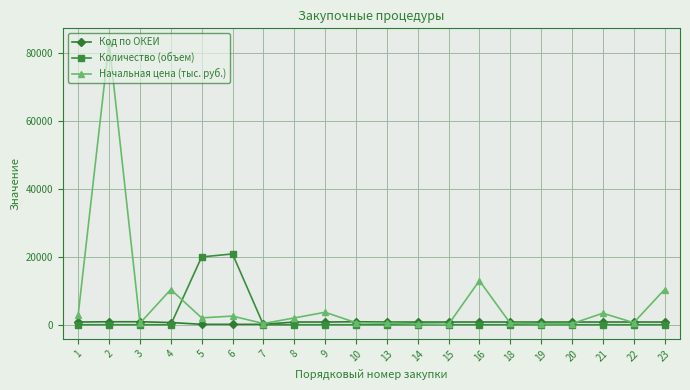

What is the sum of the Количество (объем) values at 3 and 5?

19995.0